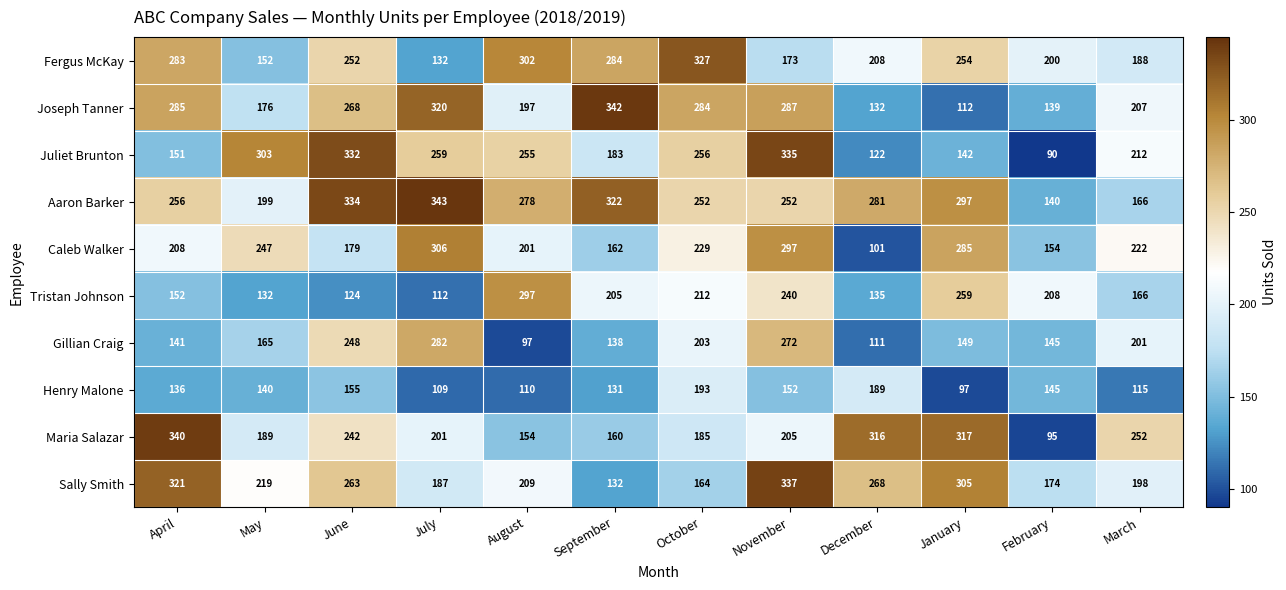

What is the spread (max minus min) of values at July?

234